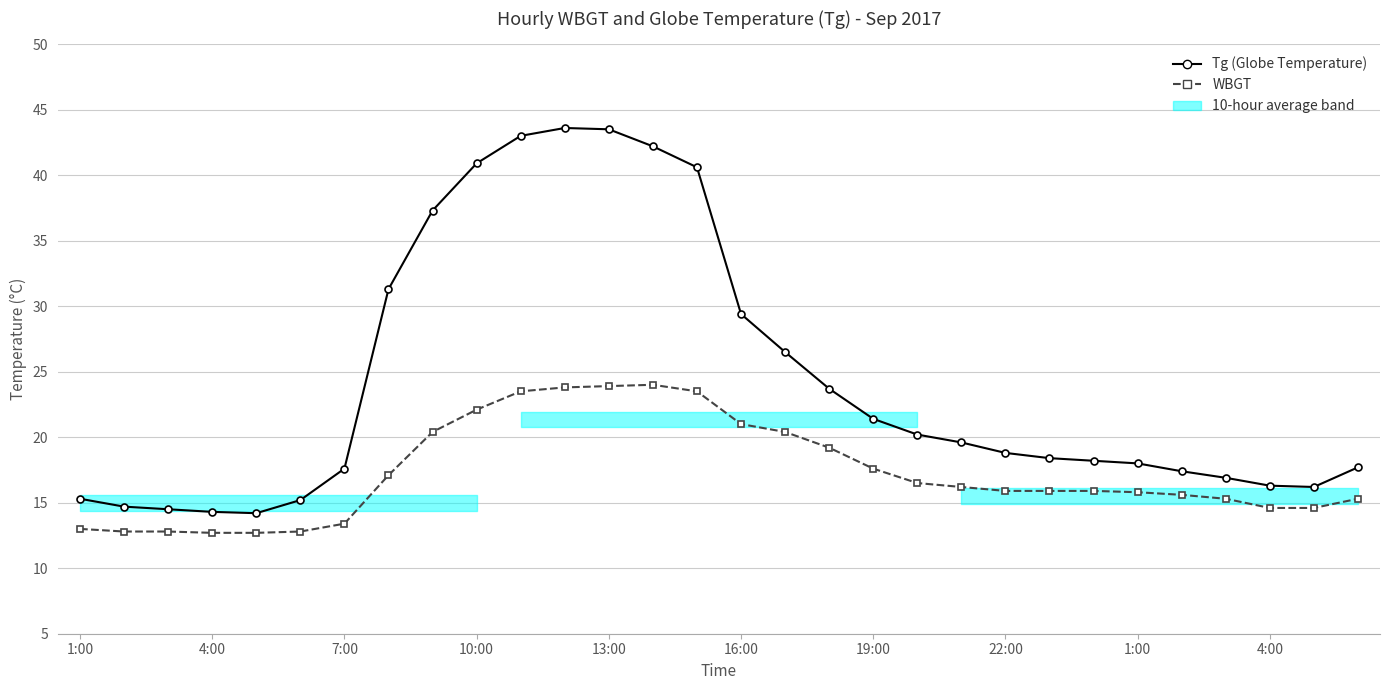

How many lines are shown in the chart?

2